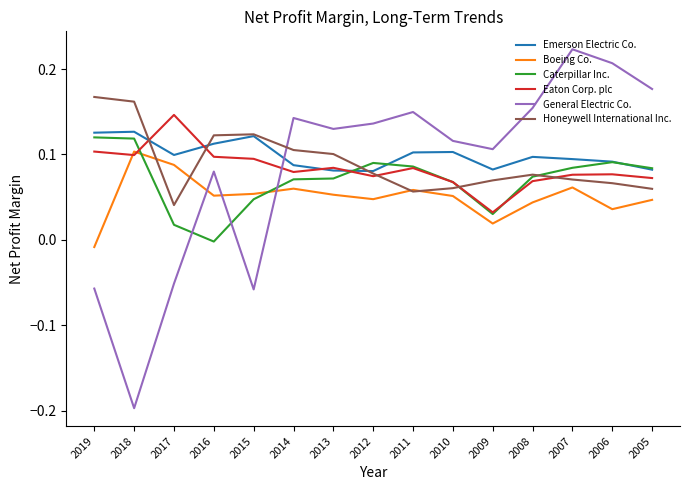

How many distinct data groups are displayed?

6